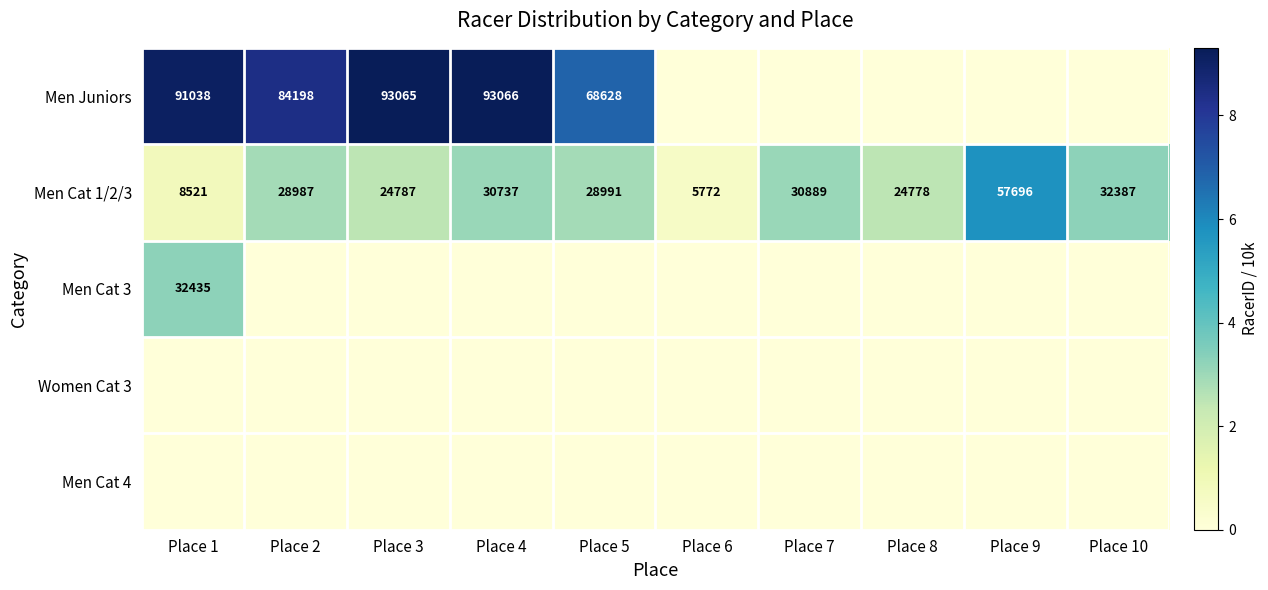

At which label does Men Cat 1/2/3 first exceed 28991?

Place 4